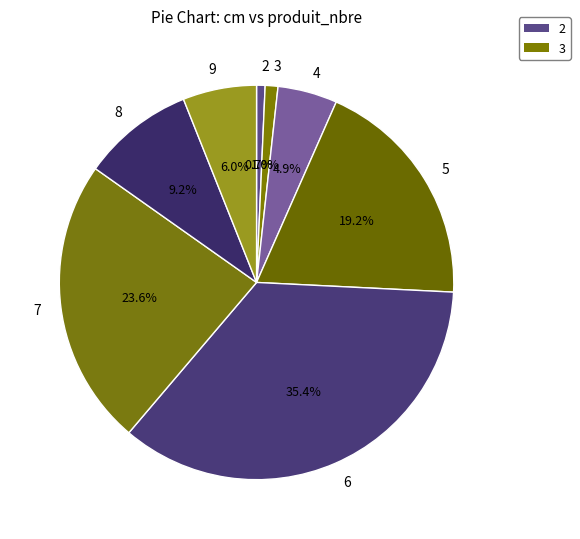

To the nearest percent, what percentage of the pie is 2?

1%